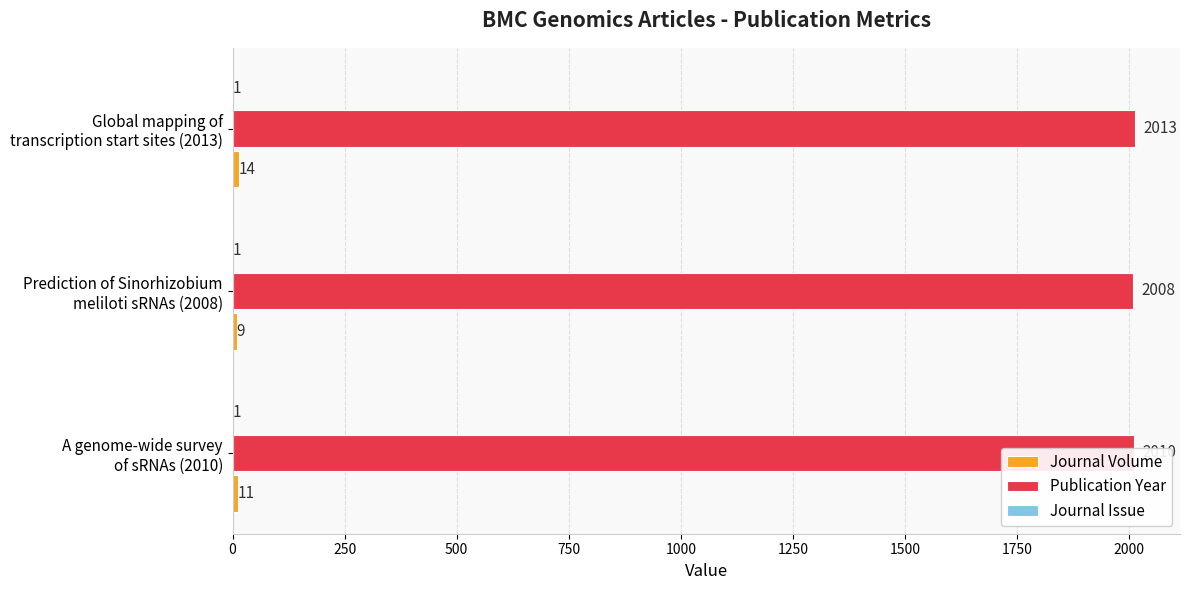

Which series has the largest total across all categories?

Publication Year